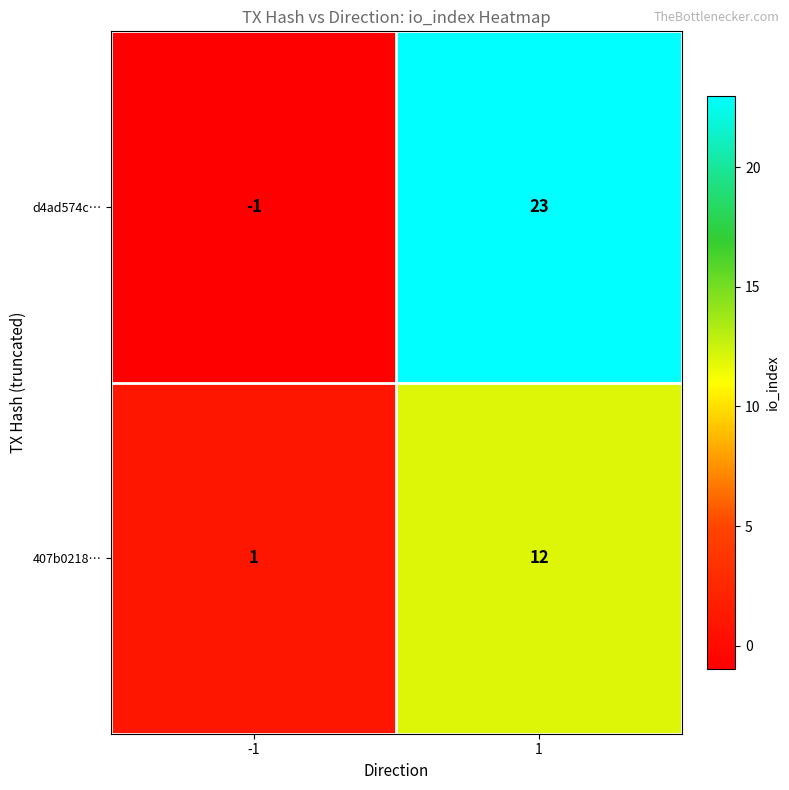

What value does the 407b0218… series have at 1, to the nearest 10?

10